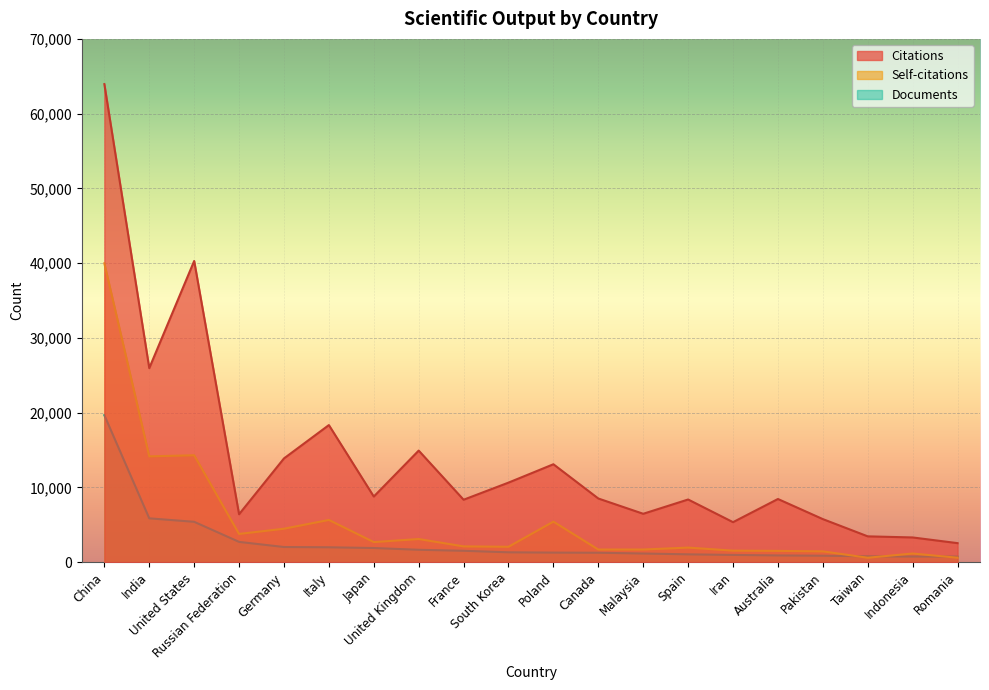

How many series are shown in this chart?

3